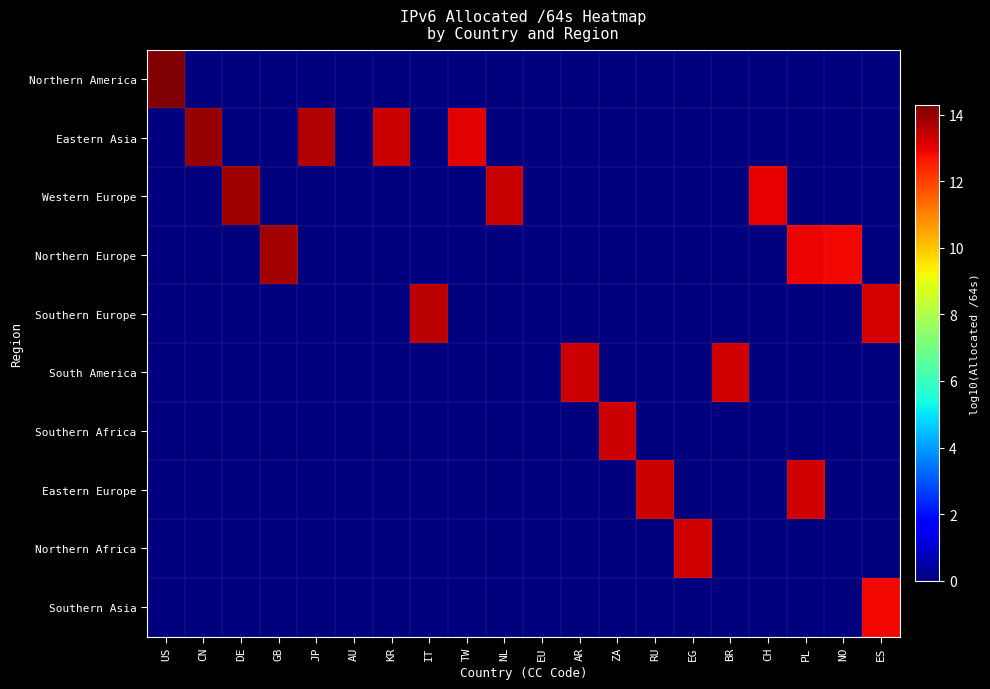

Reading right to left, extract all data points from this chart.

Northern America: ES=0.0	NO=0.0	PL=0.0	CH=0.0	BR=0.0	EG=0.0	RU=0.0	ZA=0.0	AR=0.0	EU=0.0	NL=0.0	TW=0.0	IT=0.0	KR=0.0	AU=0.0	JP=0.0	GB=0.0	DE=0.0	CN=0.0	US=14.3
Eastern Asia: ES=0.0	NO=0.0	PL=0.0	CH=0.0	BR=0.0	EG=0.0	RU=0.0	ZA=0.0	AR=0.0	EU=0.0	NL=0.0	TW=13.0	IT=0.0	KR=13.4	AU=0.0	JP=13.6	GB=0.0	DE=0.0	CN=14.0	US=0.0
Western Europe: ES=0.0	NO=0.0	PL=0.0	CH=13.0	BR=0.0	EG=0.0	RU=0.0	ZA=0.0	AR=0.0	EU=0.0	NL=13.4	TW=0.0	IT=0.0	KR=0.0	AU=0.0	JP=0.0	GB=0.0	DE=13.9	CN=0.0	US=0.0
Northern Europe: ES=0.0	NO=12.9	PL=12.9	CH=0.0	BR=0.0	EG=0.0	RU=0.0	ZA=0.0	AR=0.0	EU=0.0	NL=0.0	TW=0.0	IT=0.0	KR=0.0	AU=0.0	JP=0.0	GB=13.8	DE=0.0	CN=0.0	US=0.0
Southern Europe: ES=13.2	NO=0.0	PL=0.0	CH=0.0	BR=0.0	EG=0.0	RU=0.0	ZA=0.0	AR=0.0	EU=0.0	NL=0.0	TW=0.0	IT=13.5	KR=0.0	AU=0.0	JP=0.0	GB=0.0	DE=0.0	CN=0.0	US=0.0
South America: ES=0.0	NO=0.0	PL=0.0	CH=0.0	BR=13.2	EG=0.0	RU=0.0	ZA=0.0	AR=13.3	EU=0.0	NL=0.0	TW=0.0	IT=0.0	KR=0.0	AU=0.0	JP=0.0	GB=0.0	DE=0.0	CN=0.0	US=0.0
Southern Africa: ES=0.0	NO=0.0	PL=0.0	CH=0.0	BR=0.0	EG=0.0	RU=0.0	ZA=13.3	AR=0.0	EU=0.0	NL=0.0	TW=0.0	IT=0.0	KR=0.0	AU=0.0	JP=0.0	GB=0.0	DE=0.0	CN=0.0	US=0.0
Eastern Europe: ES=0.0	NO=0.0	PL=13.2	CH=0.0	BR=0.0	EG=0.0	RU=13.3	ZA=0.0	AR=0.0	EU=0.0	NL=0.0	TW=0.0	IT=0.0	KR=0.0	AU=0.0	JP=0.0	GB=0.0	DE=0.0	CN=0.0	US=0.0
Northern Africa: ES=0.0	NO=0.0	PL=0.0	CH=0.0	BR=0.0	EG=13.2	RU=0.0	ZA=0.0	AR=0.0	EU=0.0	NL=0.0	TW=0.0	IT=0.0	KR=0.0	AU=0.0	JP=0.0	GB=0.0	DE=0.0	CN=0.0	US=0.0
Southern Asia: ES=12.8	NO=0.0	PL=0.0	CH=0.0	BR=0.0	EG=0.0	RU=0.0	ZA=0.0	AR=0.0	EU=0.0	NL=0.0	TW=0.0	IT=0.0	KR=0.0	AU=0.0	JP=0.0	GB=0.0	DE=0.0	CN=0.0	US=0.0